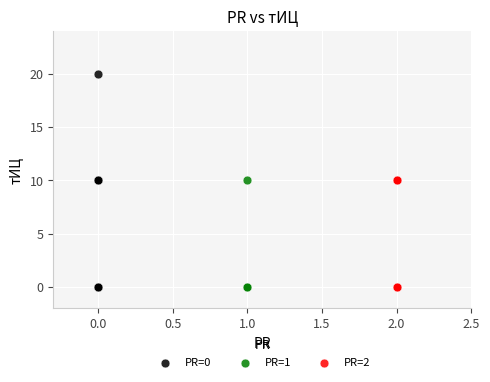

Which series reaches the maximum Y coordinate?

PR=0